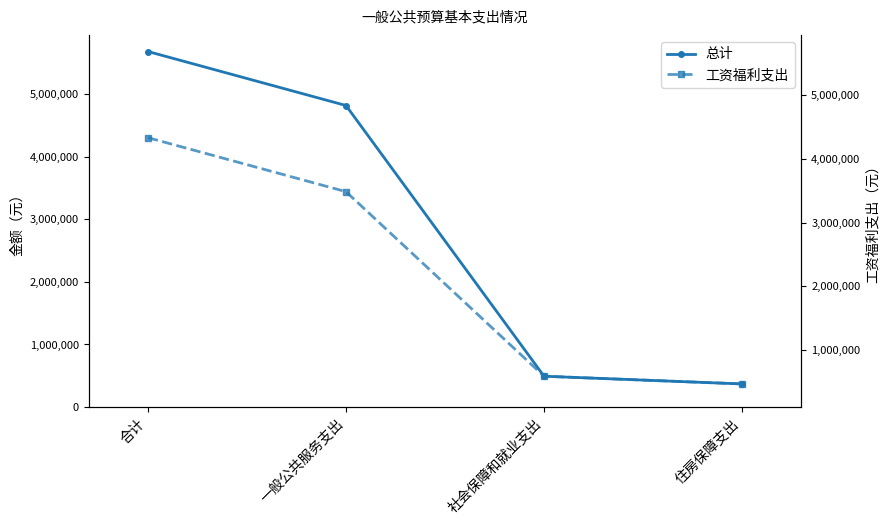

True or false: 总计 has a value of 6806379.3 at 一般公共服务支出.

False